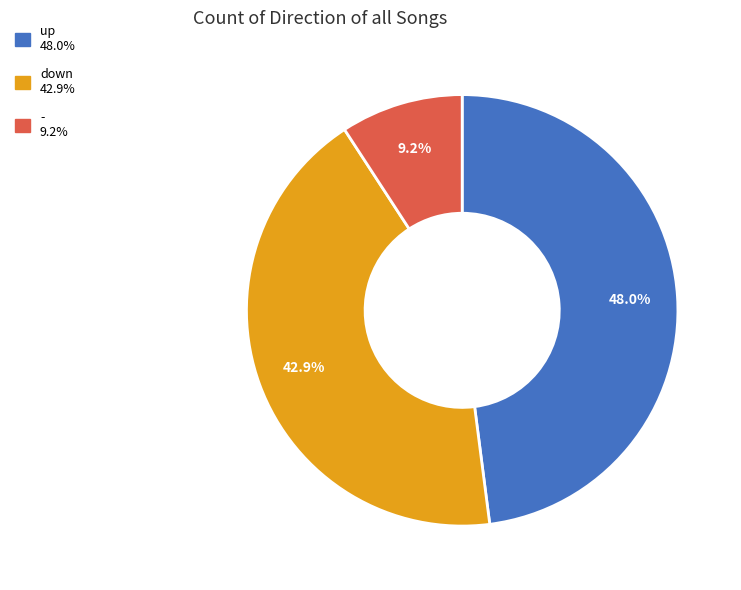

Which has a higher value, up or -?

up